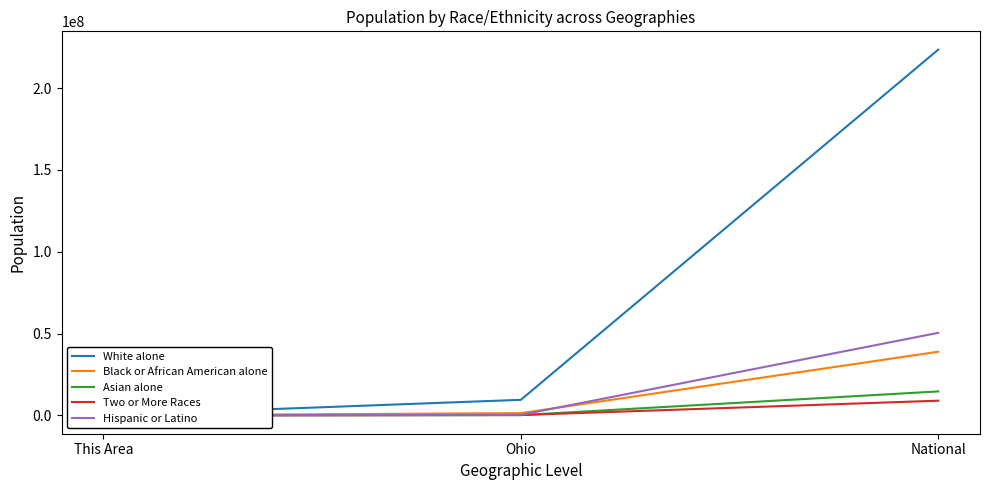

Between National and Ohio, which is larger?

National